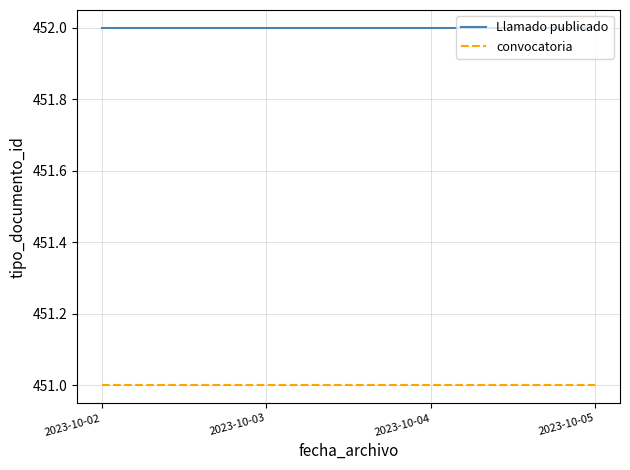

Rank the series by their maximum value, from lowest to highest.

convocatoria, Llamado publicado